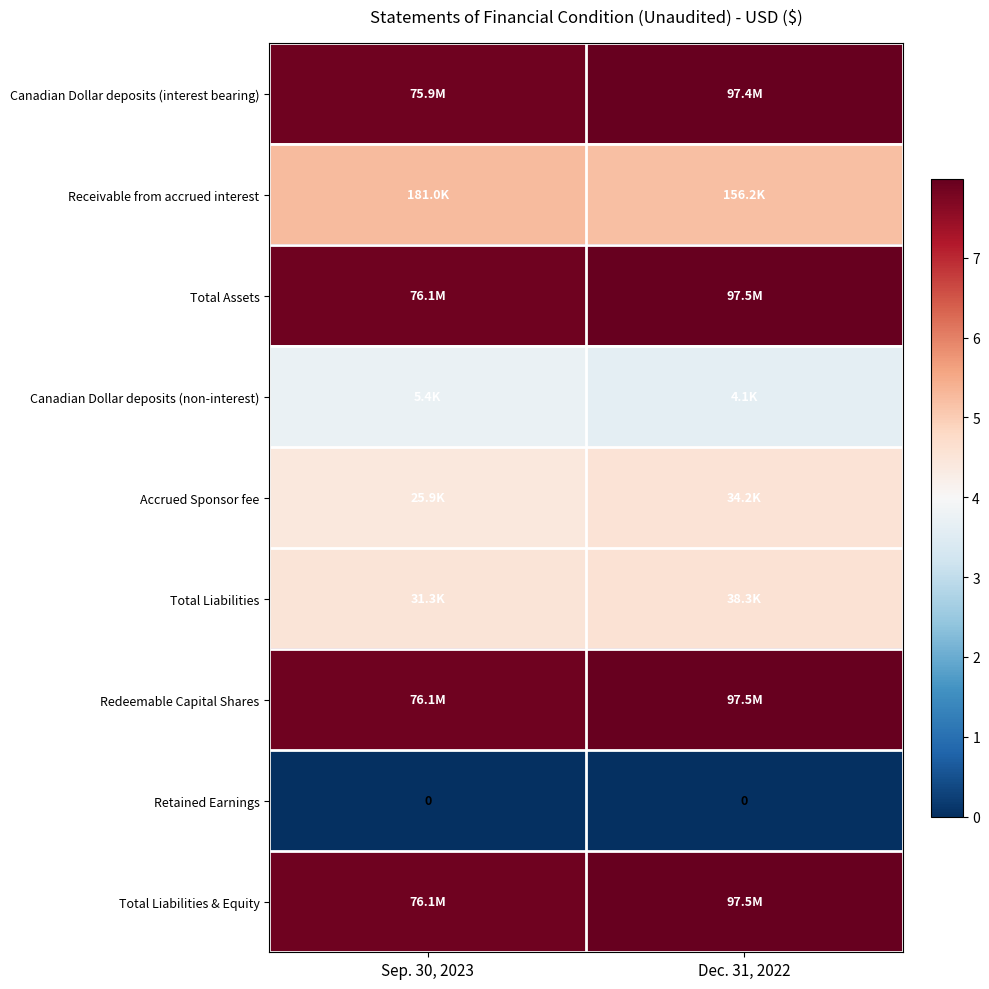

List the labels in order of Total Assets value, largest first.

Dec. 31, 2022, Sep. 30, 2023